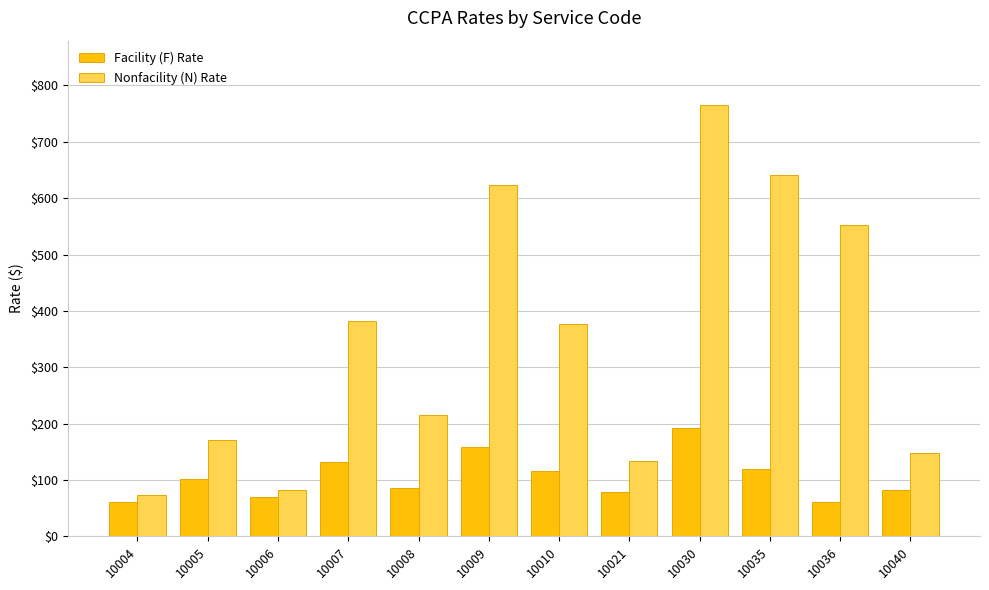

Is the value of Facility (F) Rate at 10005 greater than the value of Nonfacility (N) Rate at 10009?

No